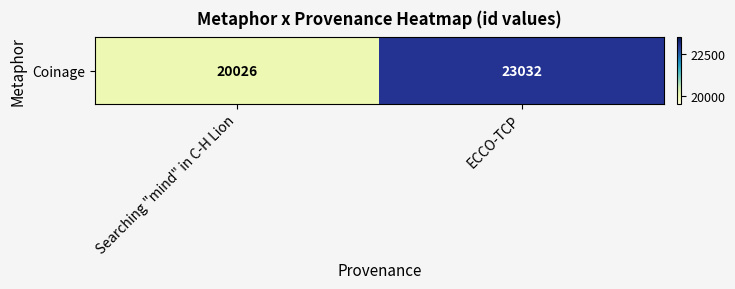

Reading right to left, list all the values displayed in this chart.

23032	20026